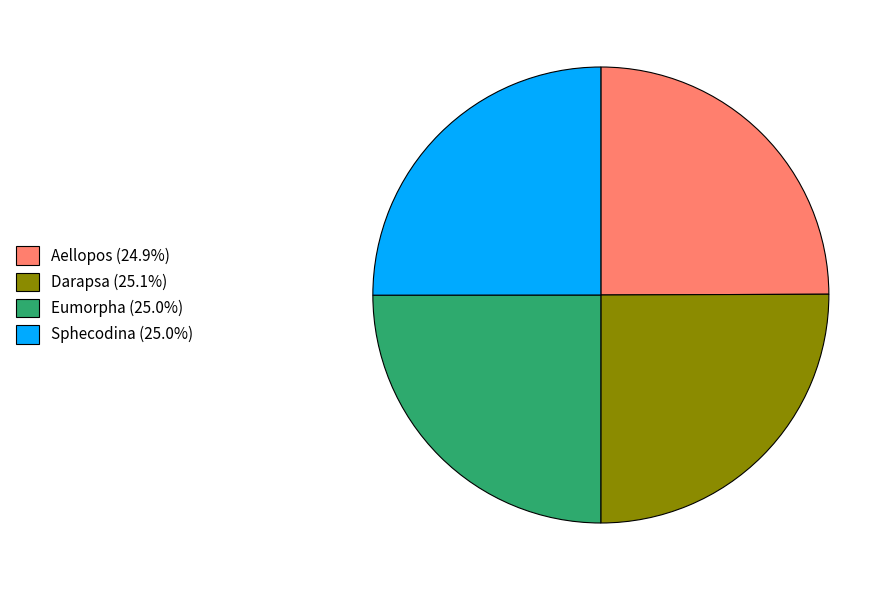

Approximately how many times larger is the value at Sphecodina (25.0%) compared to Darapsa (25.1%)?

1.0